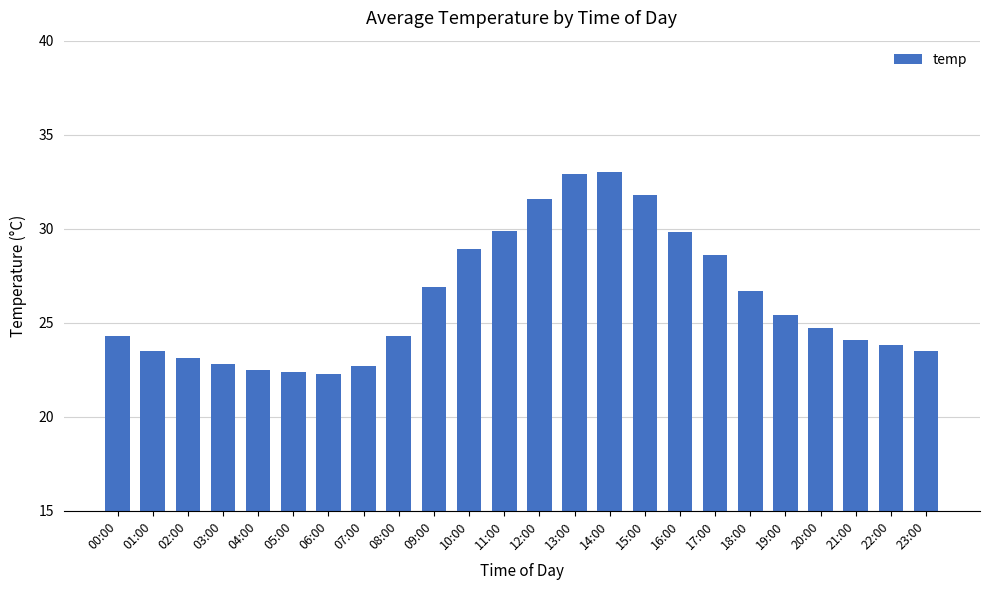

What is the change in value from 06:00 to 13:00?

+10.6